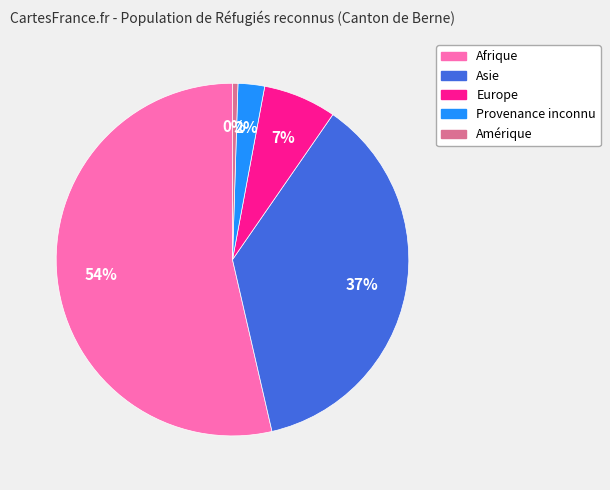

Count the number of slices in the pie.

5